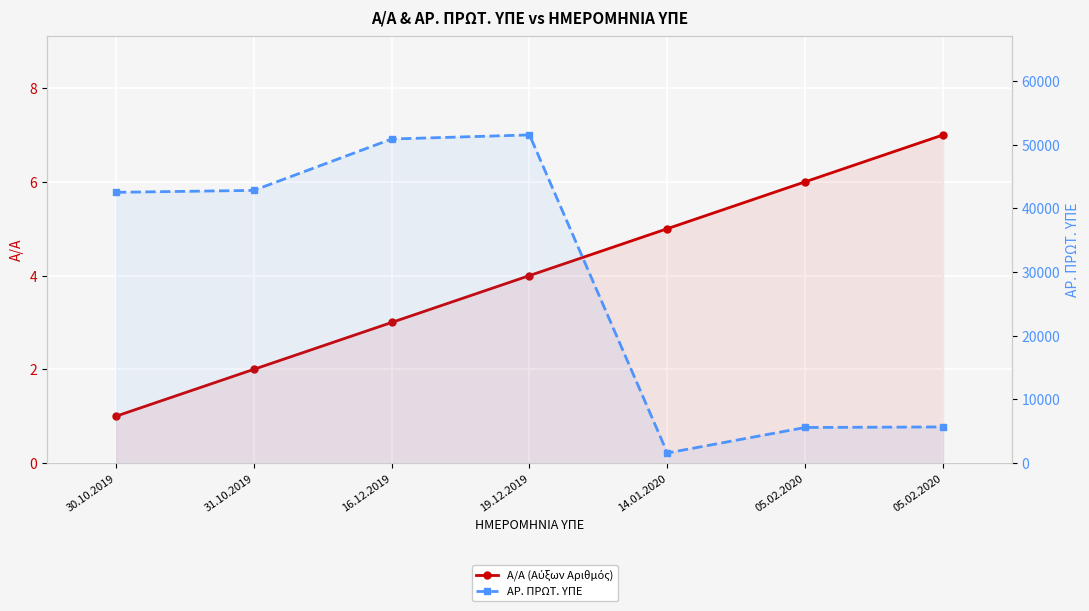

What is the sum of the ΑΡ. ΠΡΩΤ. ΥΠΕ values at 14.01.2020 and 31.10.2019?

44426